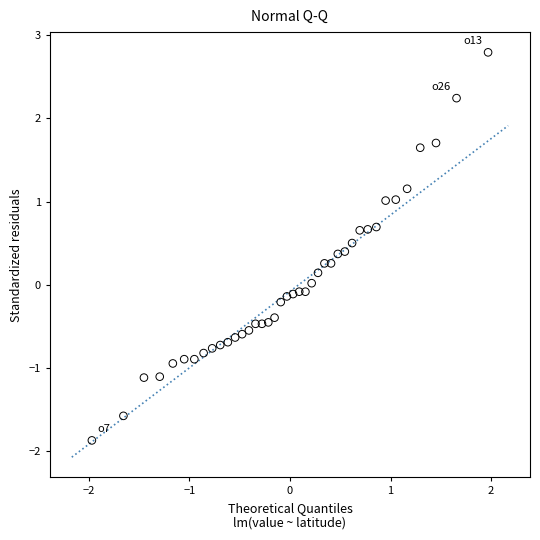

What is the range of Y values (max minus min)?

4.7